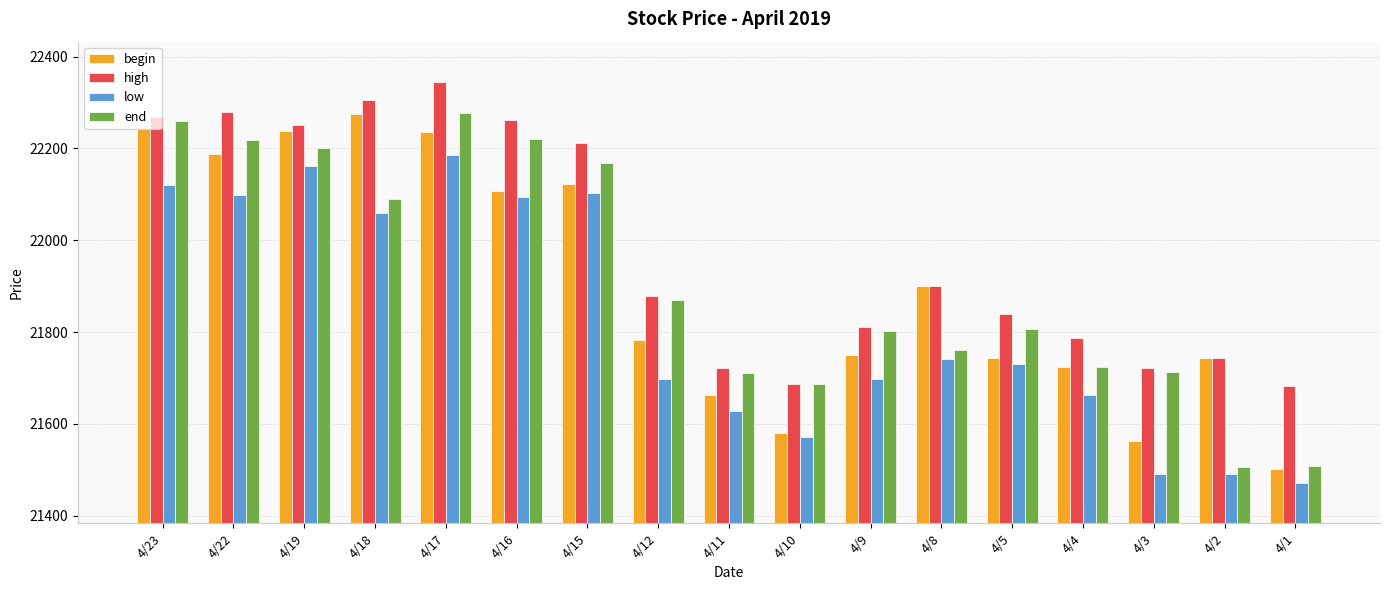

How many bars are there in total?

68